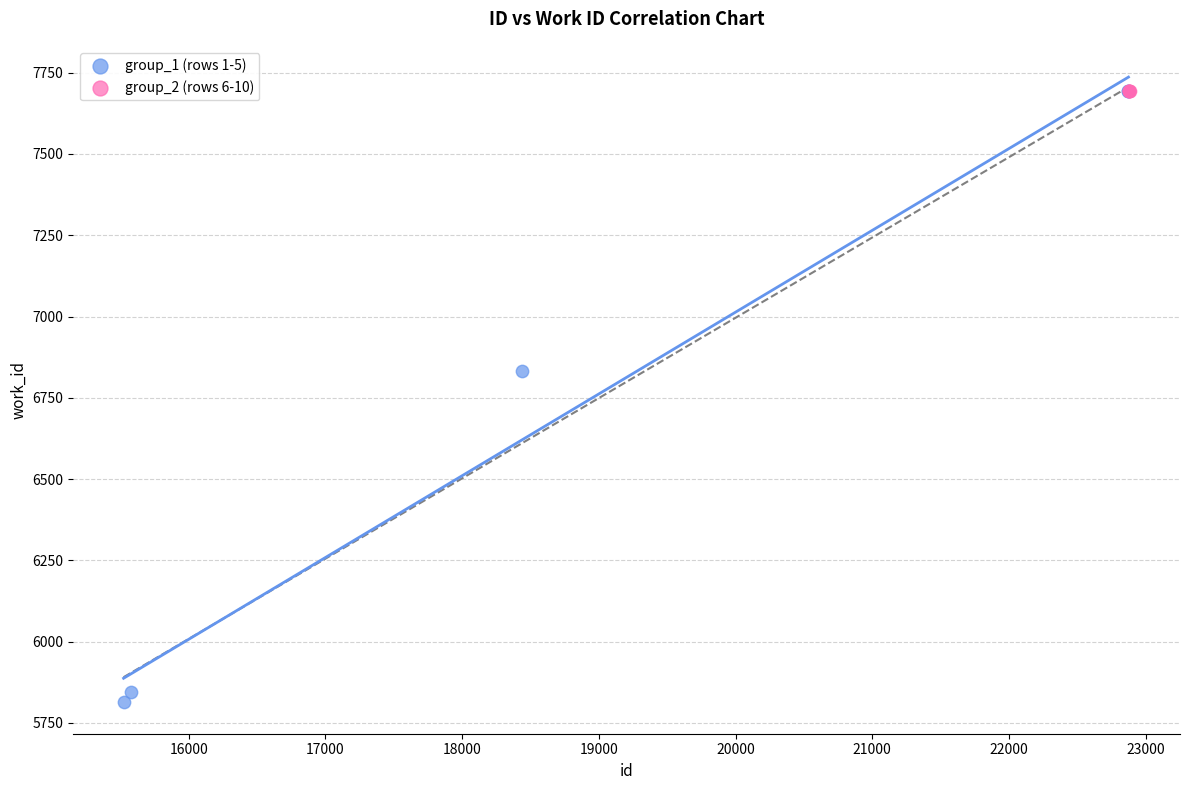

Which series reaches the minimum Y coordinate?

group_1 (rows 1-5)